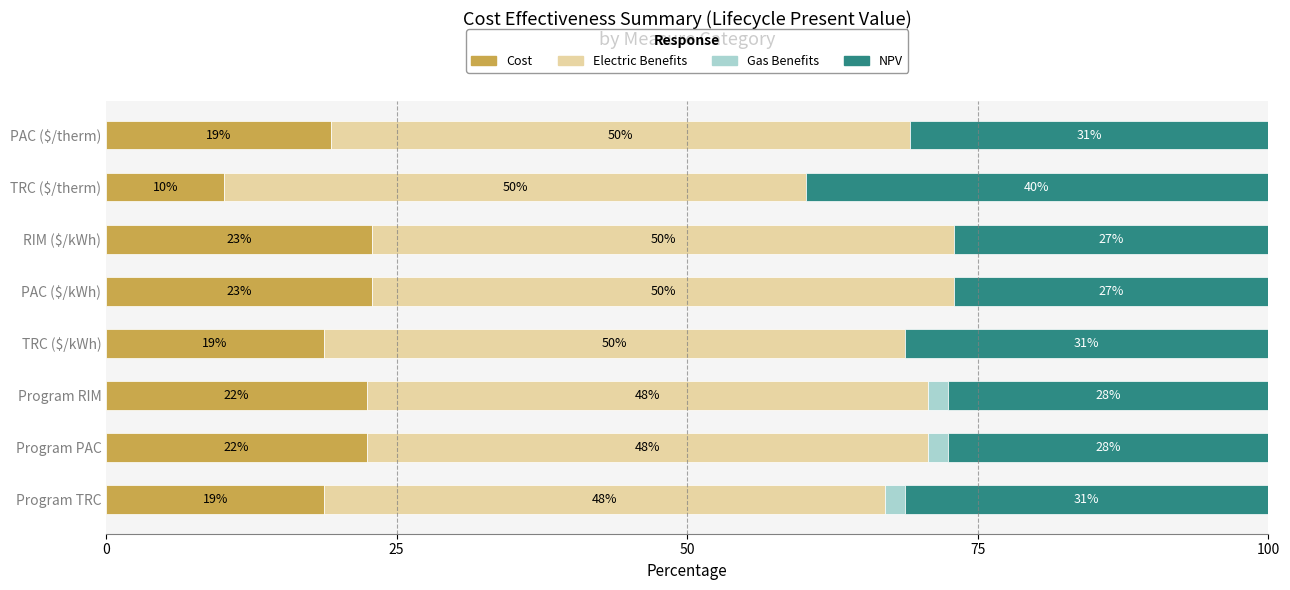

What is the approximate value of Cost at RIM ($/kWh)?

22.9